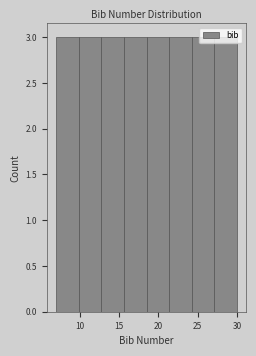

How tall is the bar that spans 13.0 to 15.5 on the x-axis? Neither the bar edges nor the heights are printed on the chart, so give them approximately, as read against the axes.

3